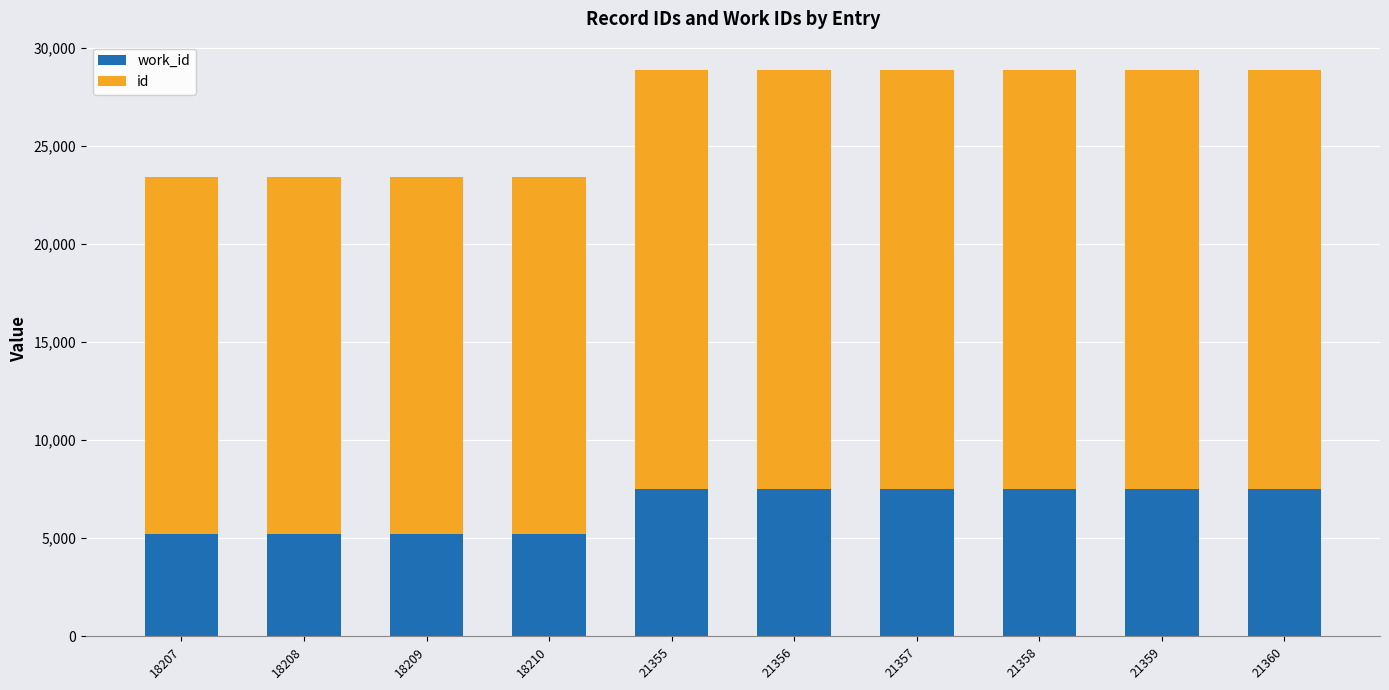

What is the value of the work_id bar at the 5th from the left?

7498